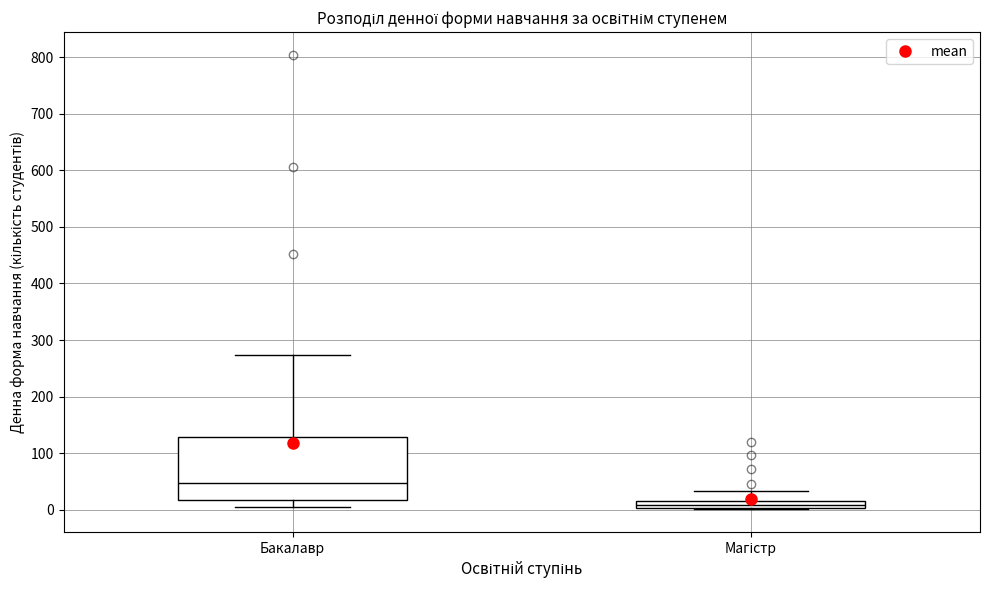

Where does the lower whisker of the box for Бакалавр end on the y-axis? The values are not printed on the chart, so give them approximately, as read against the axis.

10